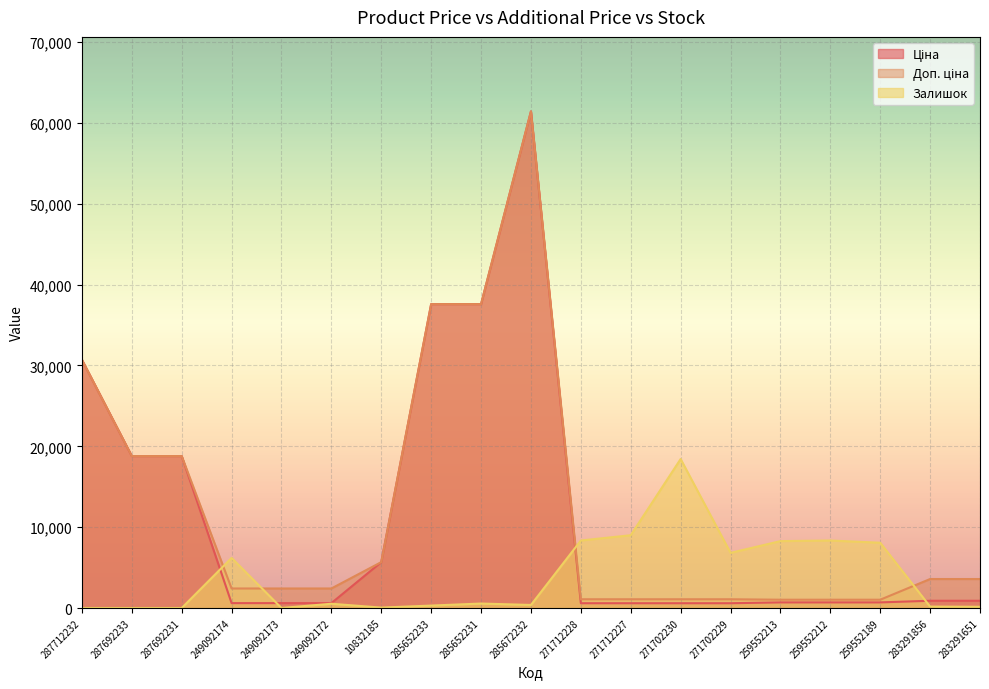

What position from the left is 271702229?

14